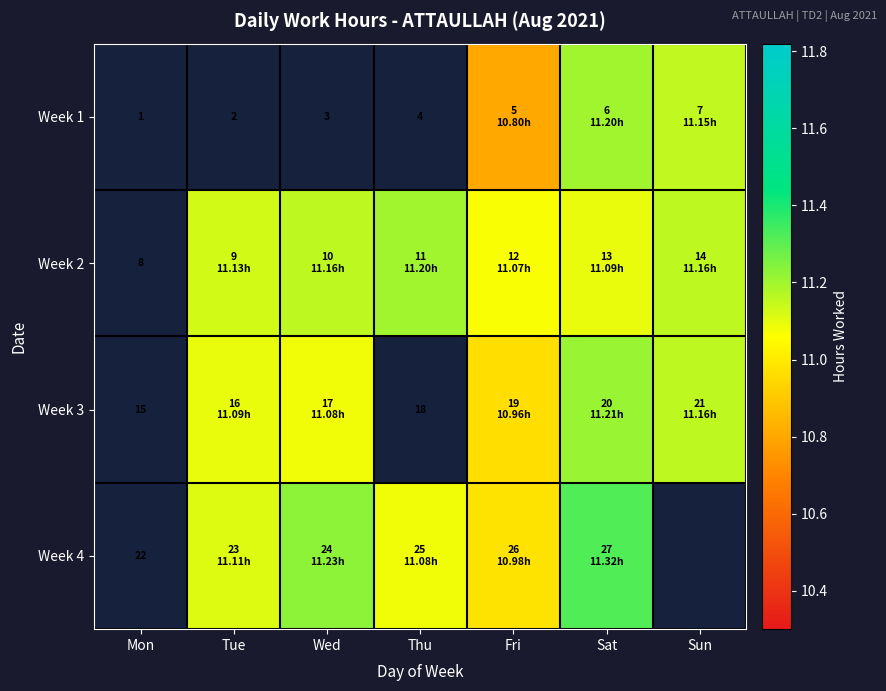

List the labels in order of Week 3 value, largest first.

Mon, Thu, Sat, Sun, Tue, Wed, Fri